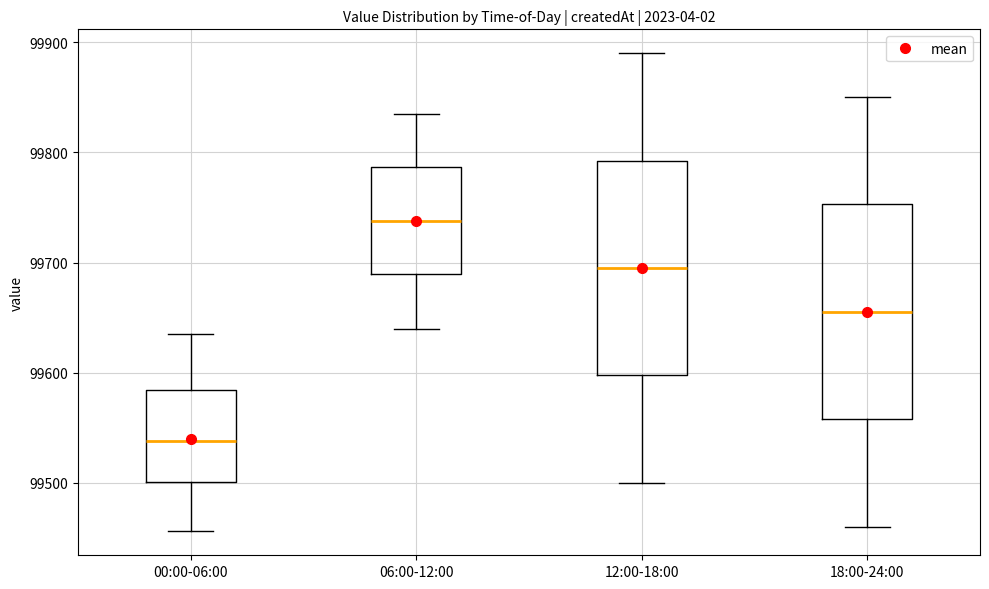

Where does the upper whisker of the box for 18:00-24:00 end on the y-axis? The values are not printed on the chart, so give them approximately, as read against the axis.

99850